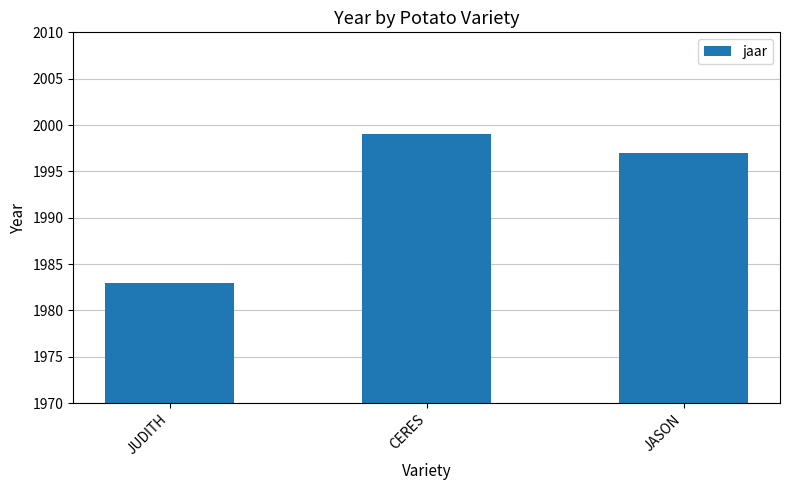

Does the chart contain any negative values?

No